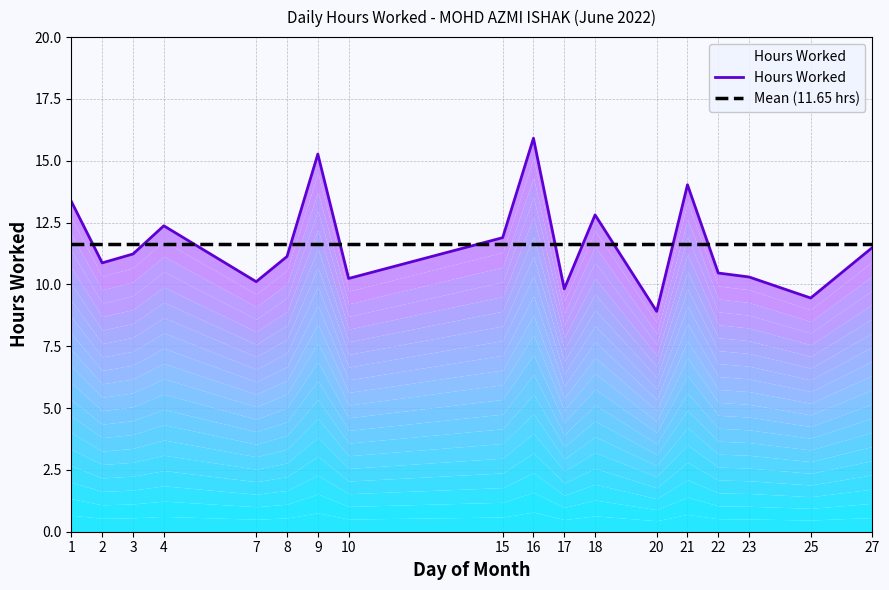

Is it true that Mean (11.65 hrs) equals 16.9 at 4?

False